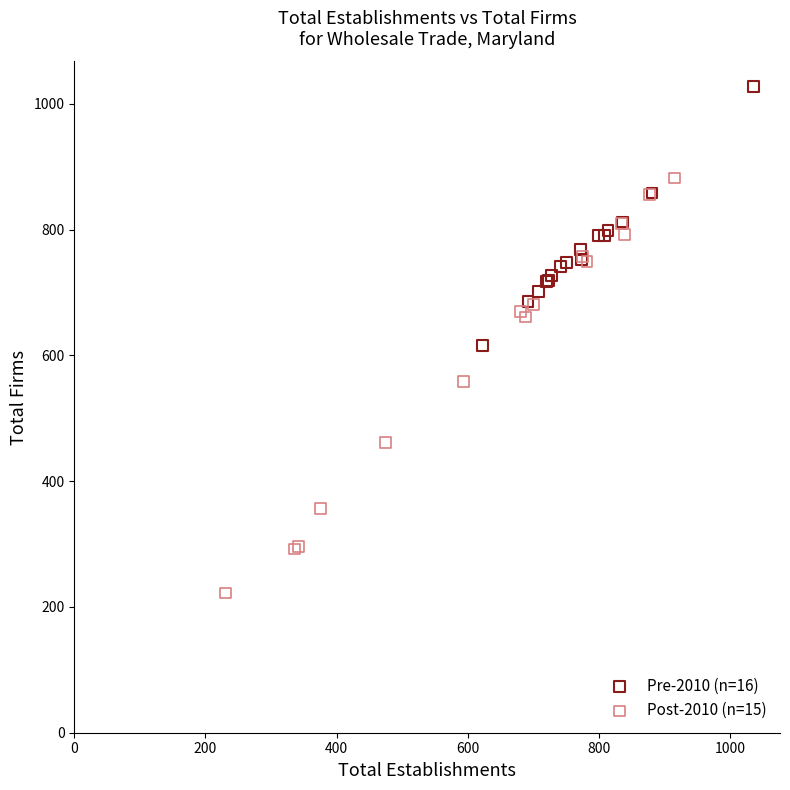

What are all the series names shown in the legend?

Pre-2010 (n=16), Post-2010 (n=15)